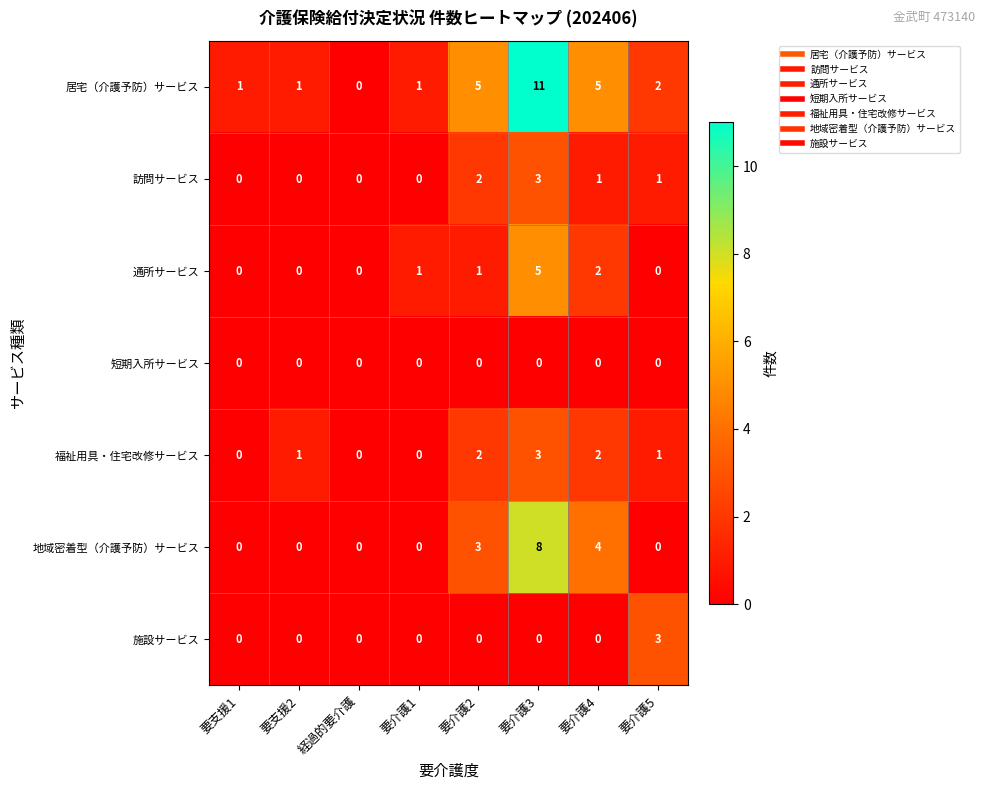

What is the difference between the 訪問サービス values at 要介護3 and 要支援1?

3